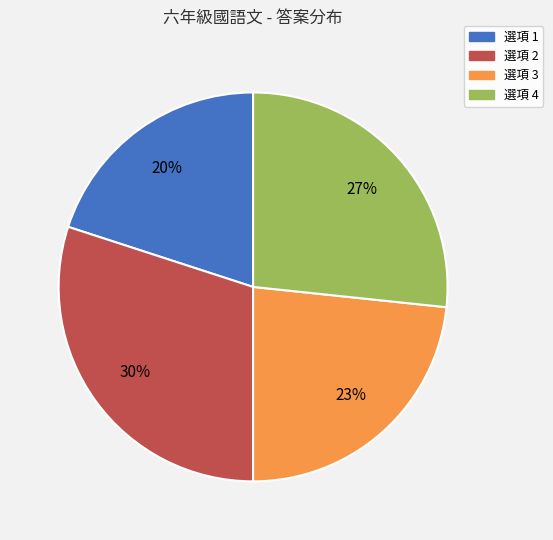

Do 選項 2 and 選項 4 together represent more than half of the pie?

Yes